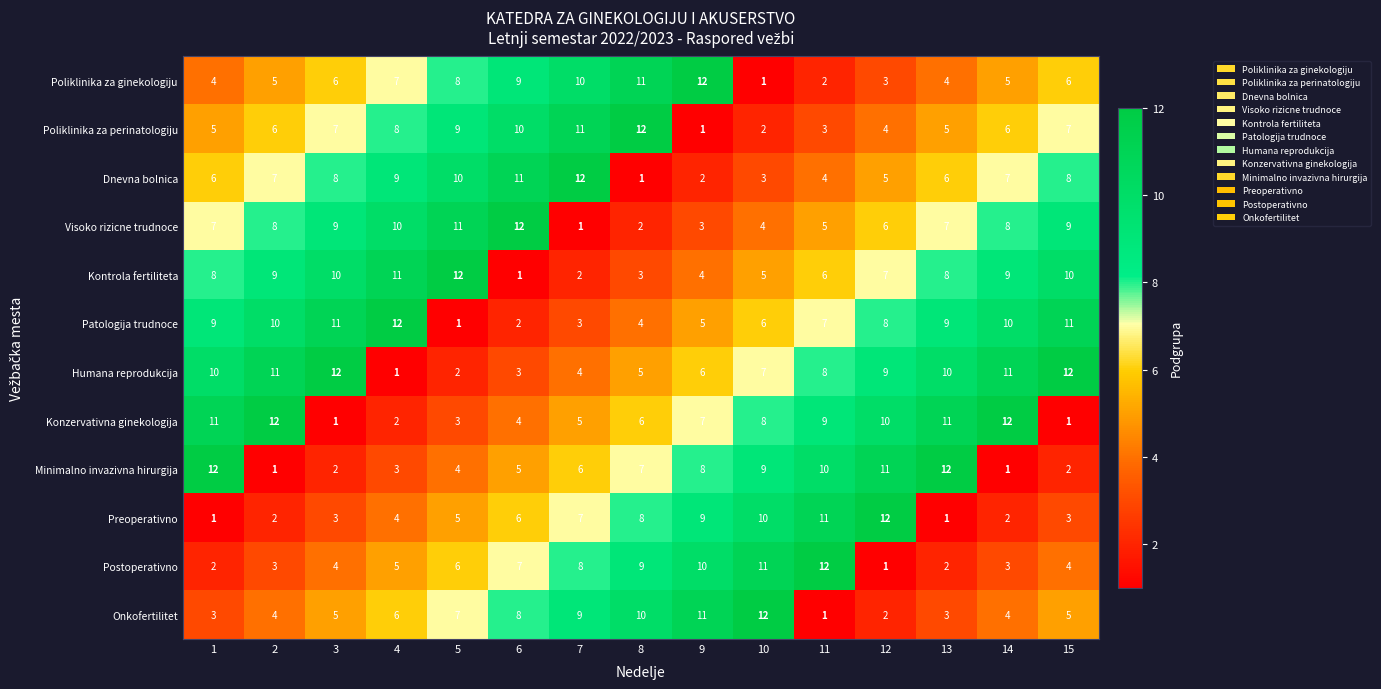

The value of Dnevna bolnica at 13 is 4. True or false?

False